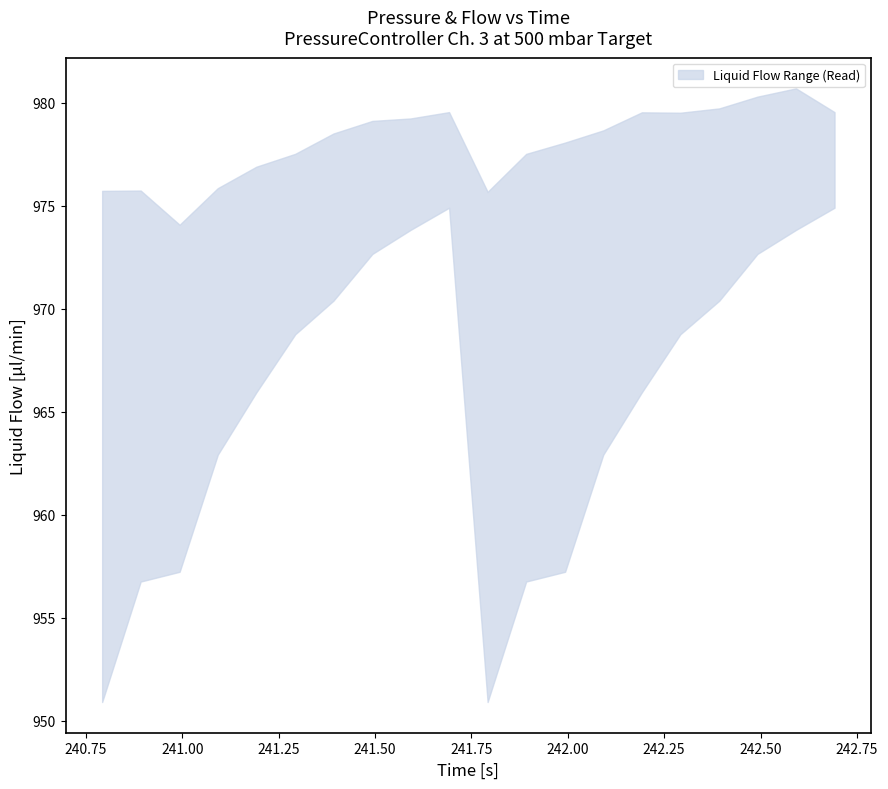

Is it true that the value at 240.75 is 966.2?

True